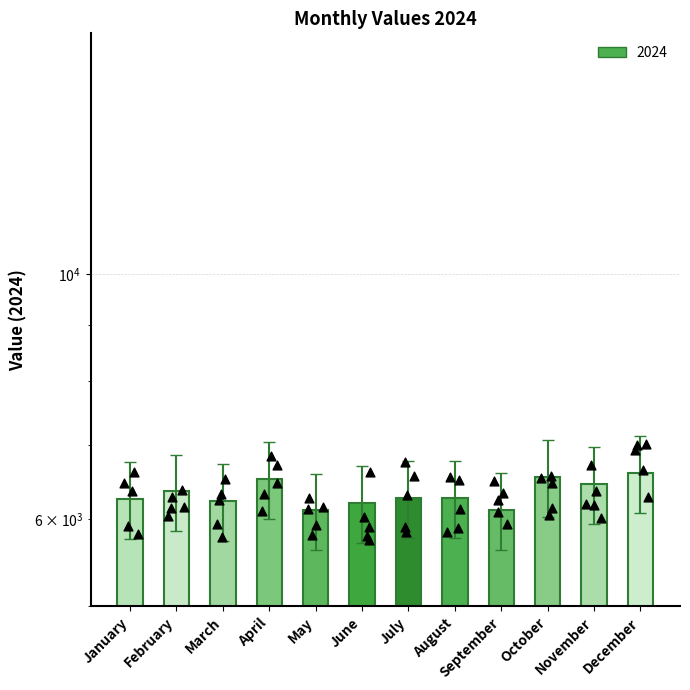

Approximately how many times larger is the value at March compared to August?

1.0